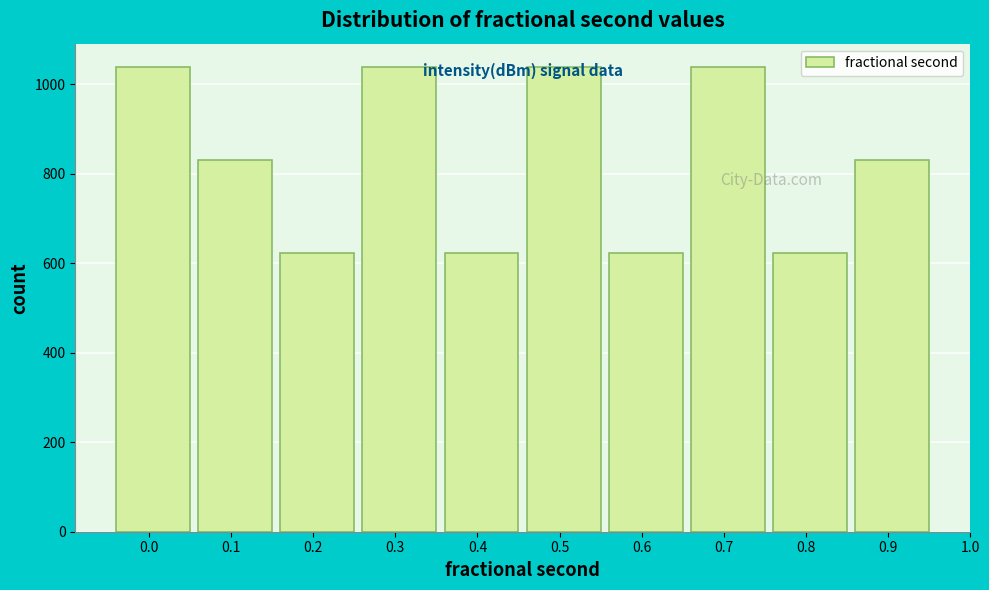

What is the change in value from 0.4 to 0.5?

+417